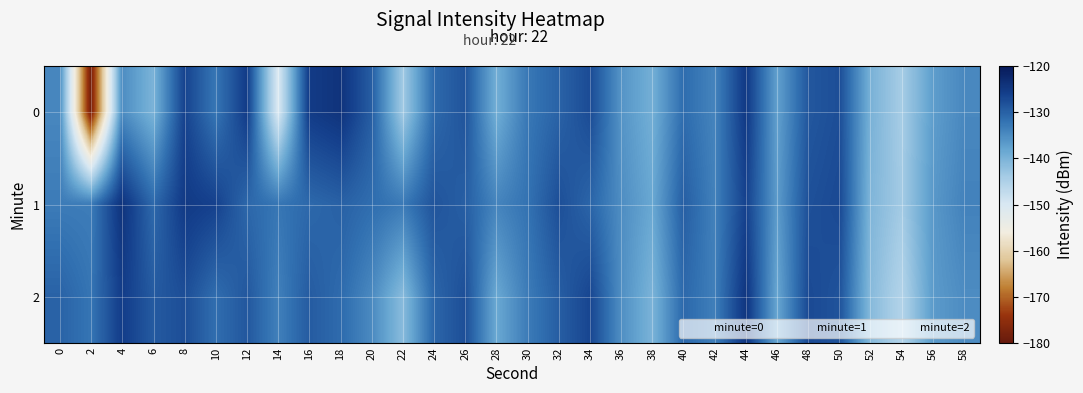

Reading right to left, what are all the values shown in this chart?

0: 58=-134.6	56=-137.1	54=-144.2	52=-139.9	50=-127.8	48=-128.9	46=-137.5	44=-125.0	42=-134.2	40=-131.4	38=-139.4	36=-136.0	34=-127.5	32=-130.3	30=-132.8	28=-139.3	26=-128.5	24=-131.0	22=-143.7	20=-129.6	18=-124.2	16=-125.5	14=-150.5	12=-125.5	10=-132.6	8=-126.5	6=-140.1	4=-135.1	2=-178.2	0=-134.5
1: 58=-133.9	56=-136.5	54=-143.8	52=-140.5	50=-127.2	48=-128.1	46=-136.9	44=-126.3	42=-133.8	40=-129.7	38=-138.4	36=-135.2	34=-130.5	32=-127.9	30=-132.1	28=-134.2	26=-129.8	24=-128.5	22=-133.0	20=-131.5	18=-130.0	16=-130.9	14=-132.5	12=-130.8	10=-126.2	8=-125.2	6=-131.0	4=-124.2	2=-133.3	0=-133.2
2: 58=-135.1	56=-136.8	54=-145.6	52=-141.2	50=-128.4	48=-127.3	46=-138.2	44=-124.5	42=-133.6	40=-130.9	38=-140.1	36=-135.4	34=-126.8	32=-129.7	30=-133.2	28=-138.5	26=-127.9	24=-130.6	22=-141.3	20=-134.8	18=-131.2	16=-129.4	14=-133.7	12=-128.9	10=-131.5	8=-127.8	6=-129.3	4=-125.6	2=-132.4	0=-130.2